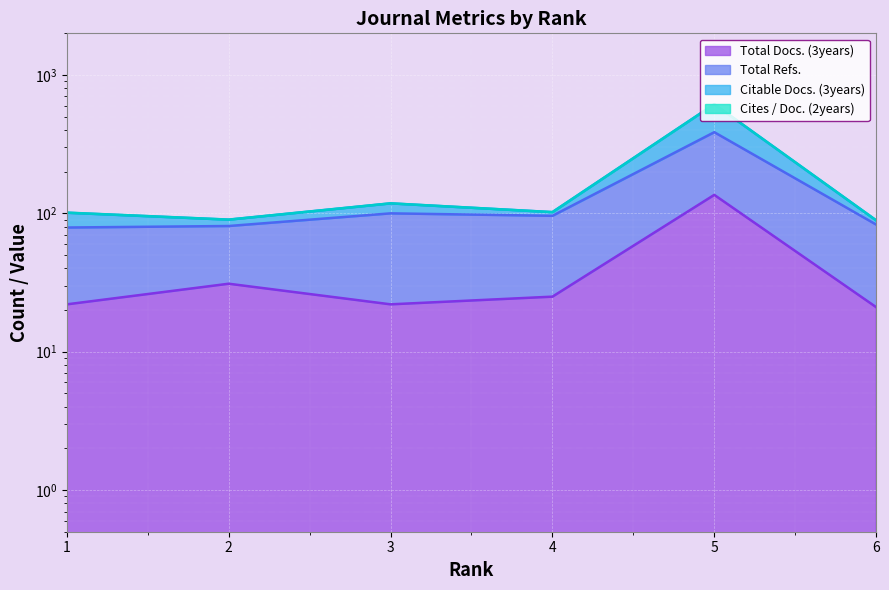

Read the Citable Docs. (3years) value at 5.

615.0